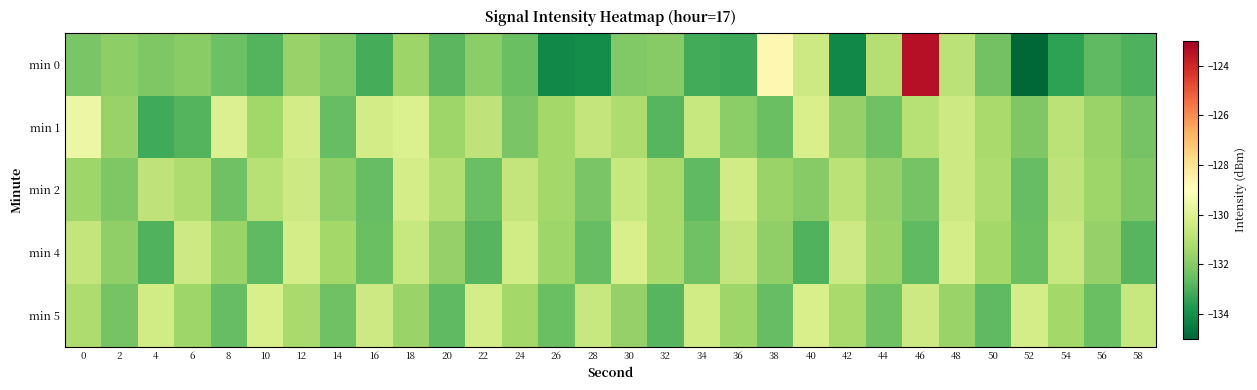

At which category does the chart reach its minimum across all series?

52